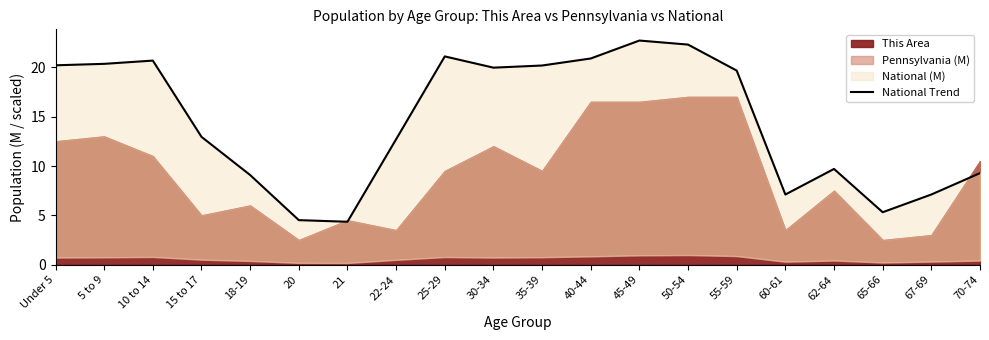

At which category does the chart reach its minimum across all series?

21